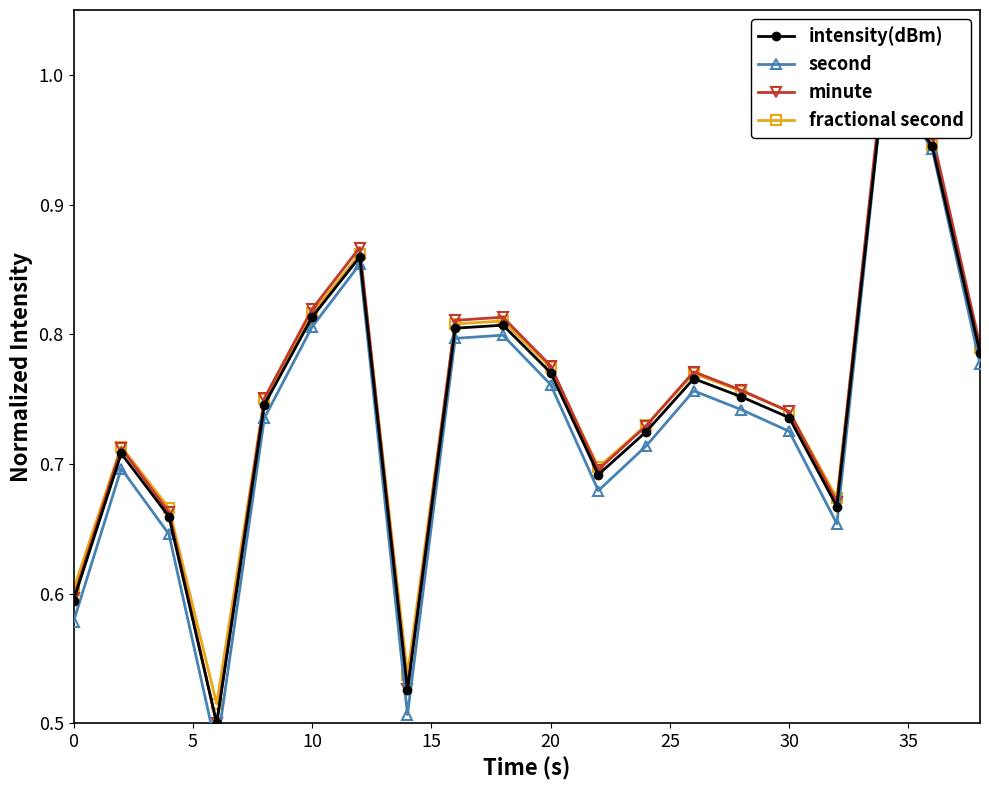

Between 10 and 20, which series saw the biggest shift?

second